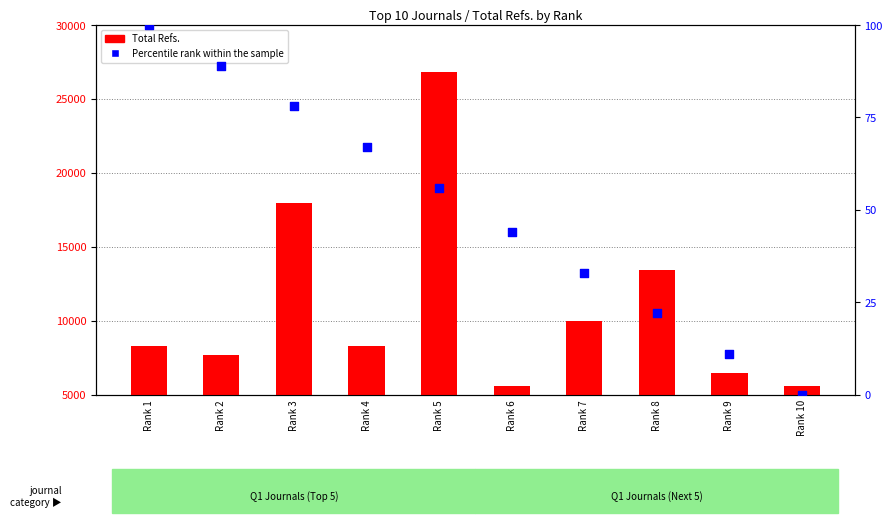

What are all the series names shown in the legend?

Total Refs., Percentile rank within the sample